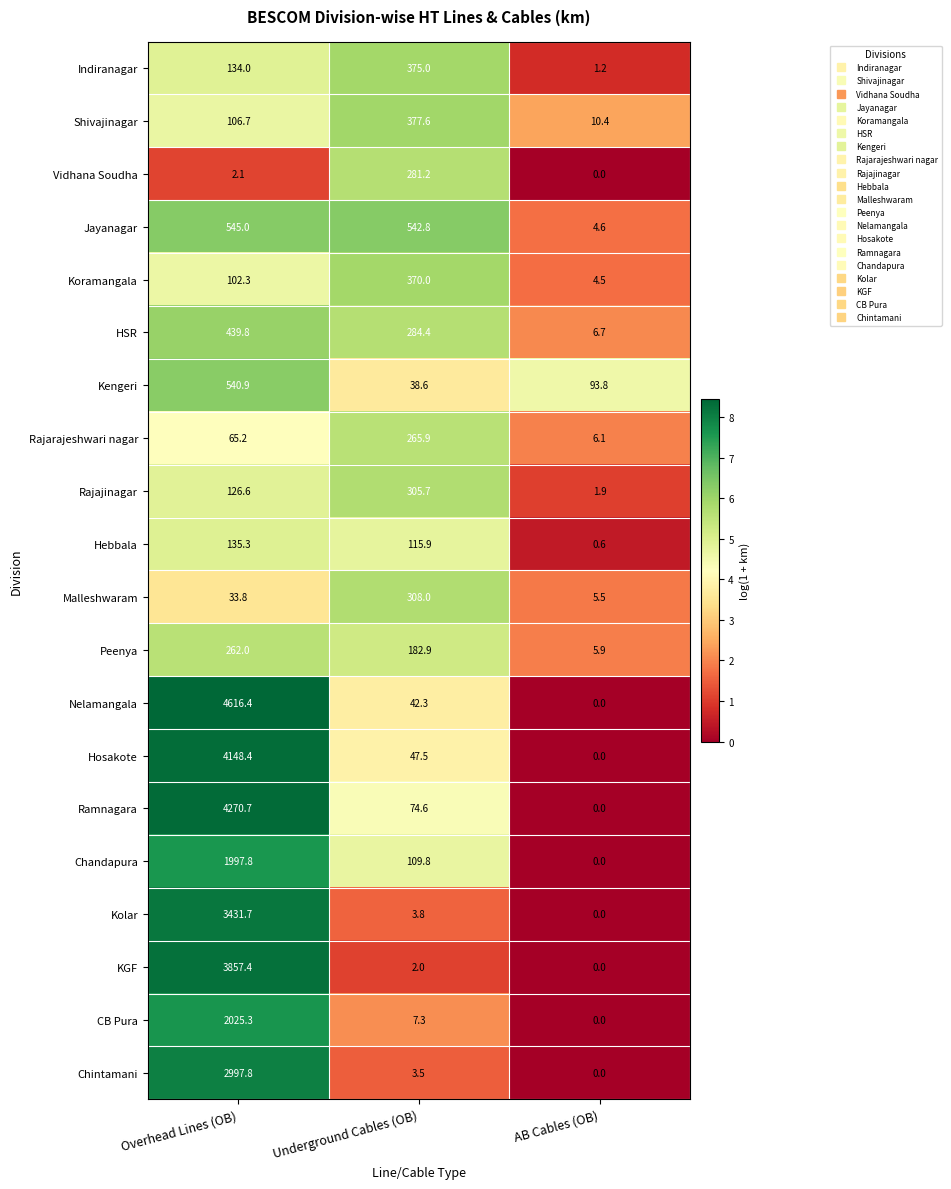

Read the Vidhana Soudha value at Overhead Lines (OB).

2.1